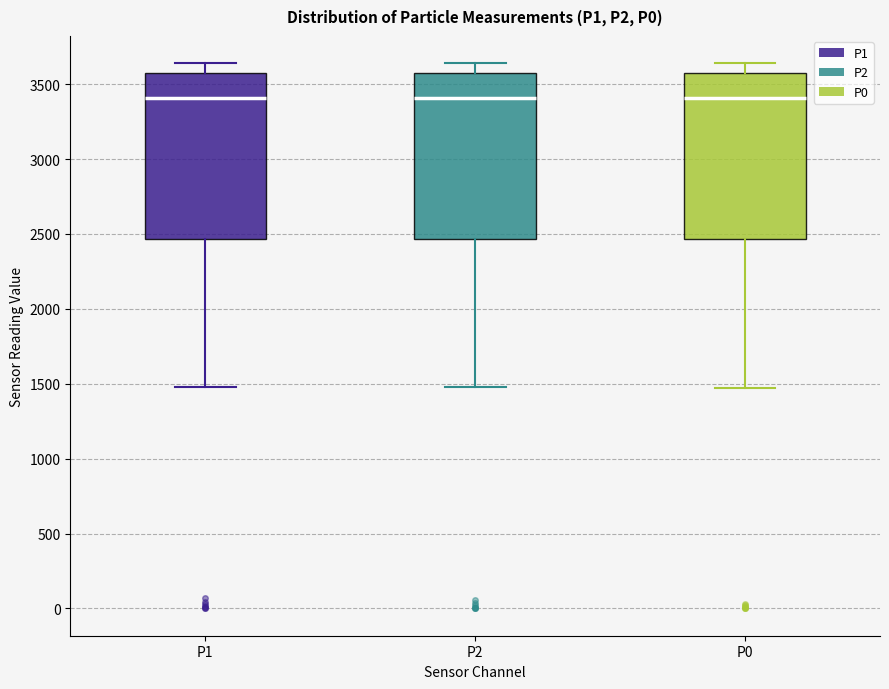

Reading left to right, read every box against the y-axis: the position of its median line, the range the box covers, and the ends of its whiskers. The values are not printed on the chart, so give them approximately, as read against the axis.

P1: median 3400, box 2450 to 3550, whiskers 1500 to 3650
P2: median 3400, box 2450 to 3550, whiskers 1500 to 3650
P0: median 3400, box 2450 to 3550, whiskers 1450 to 3650